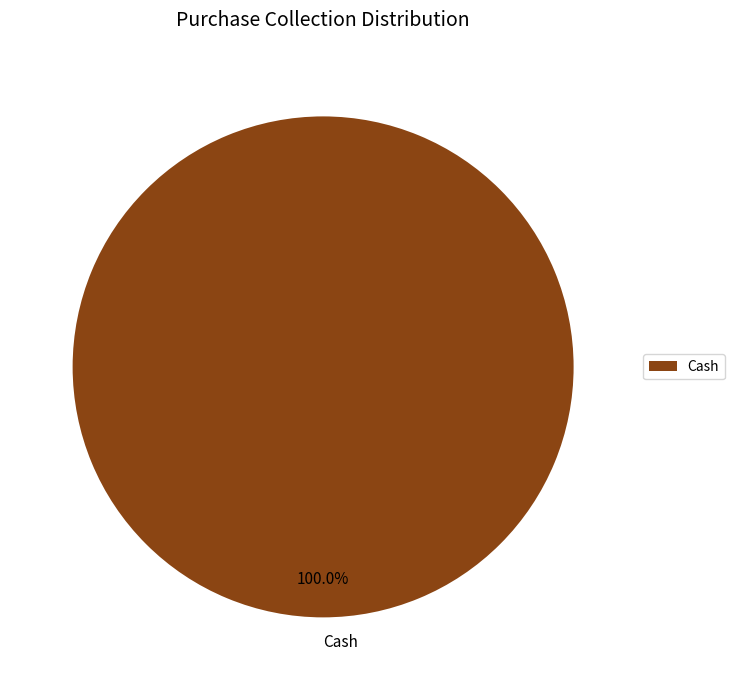

What is the majority slice?

Cash